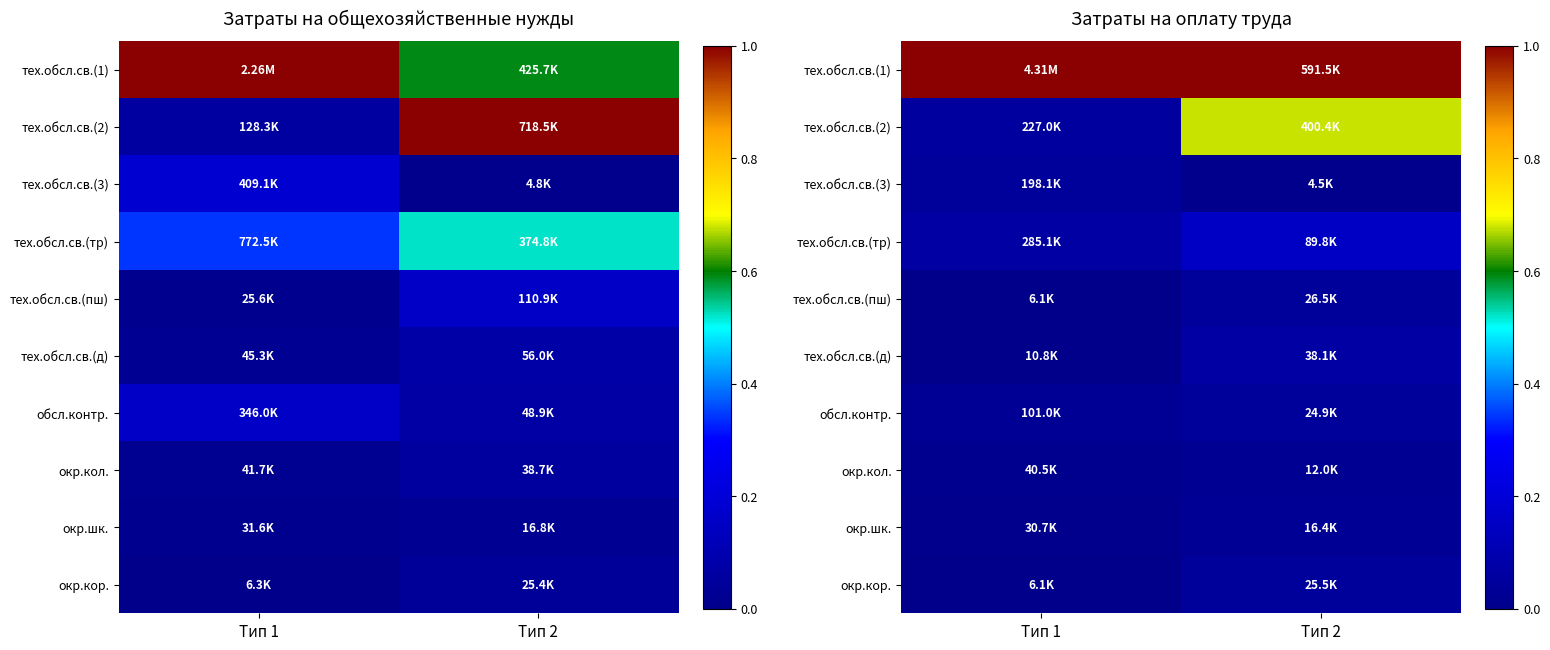

Which category has the highest value across all series?

Тип 1